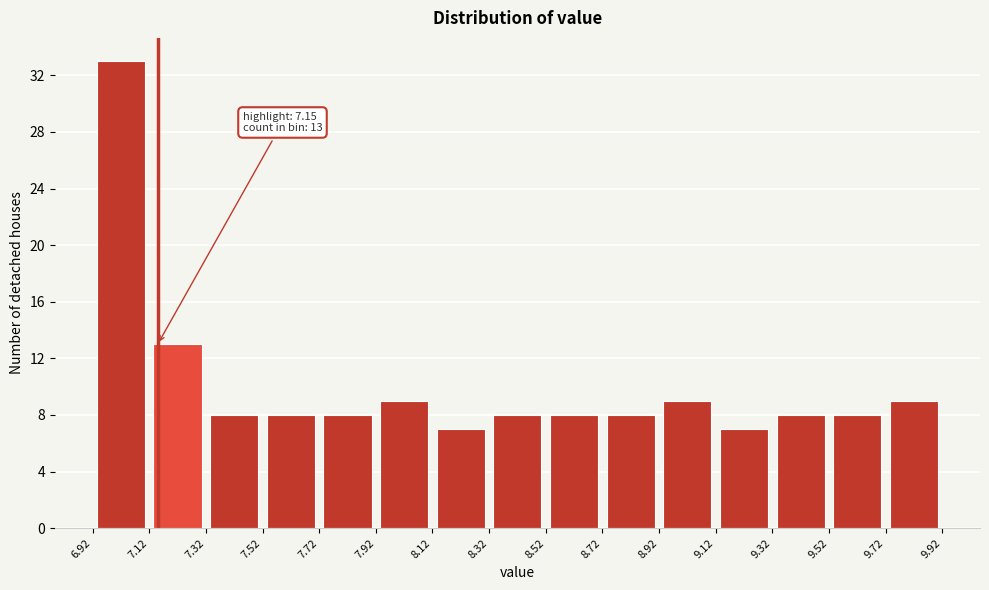

Over which range of the x-axis is the bar tallest?

6.92 to 7.12